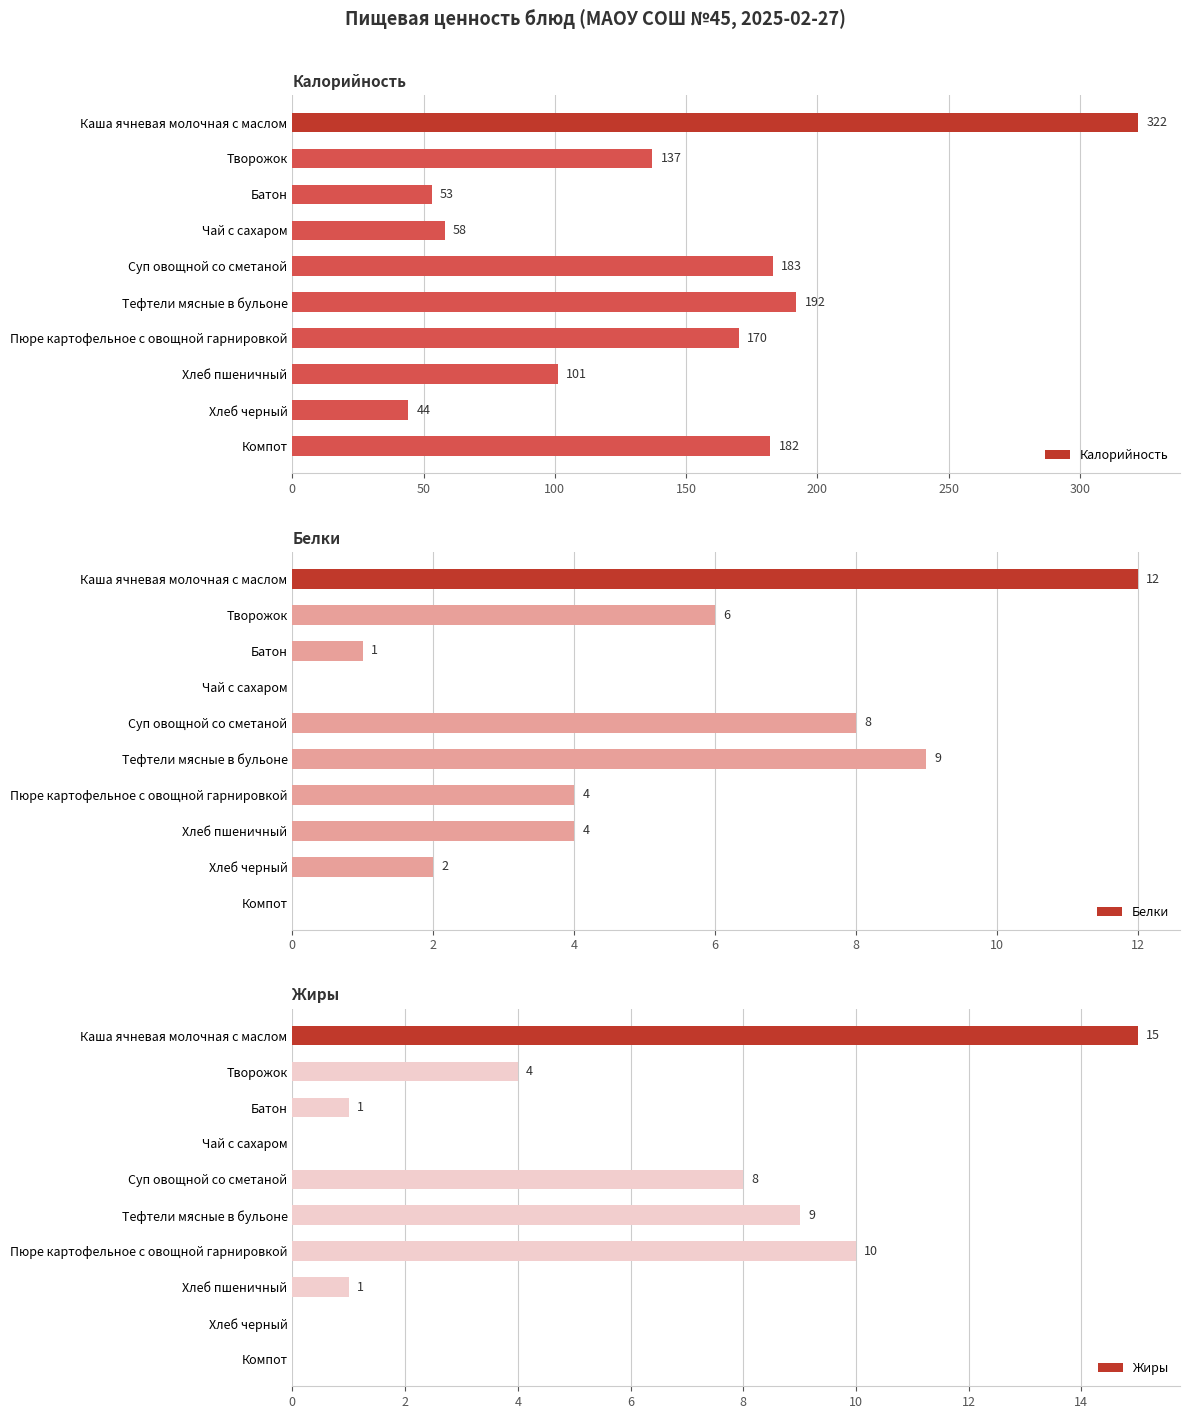

At how many categories does at least one series exceed 99?

7